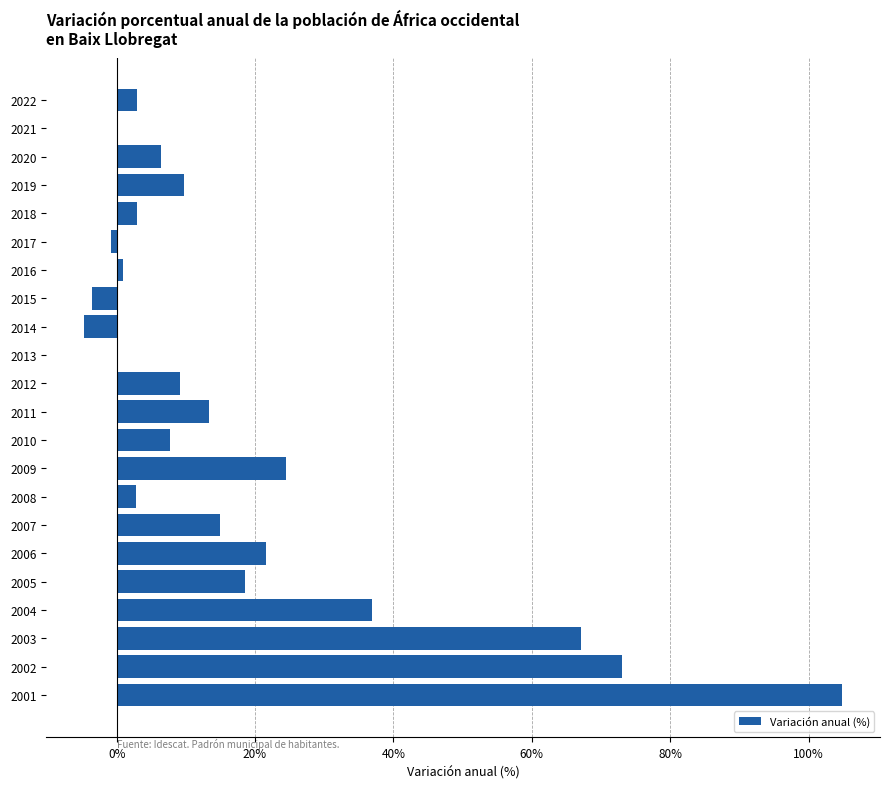

Which has a higher value, 2007 or 2001?

2001